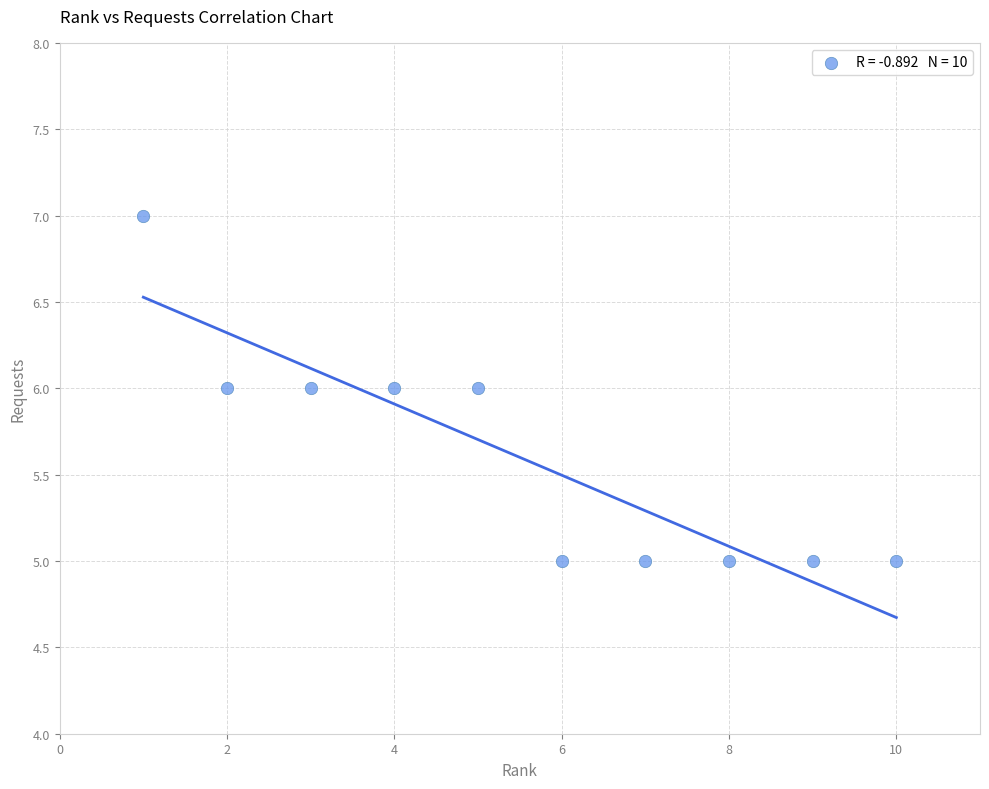

What is the average Y value?

6